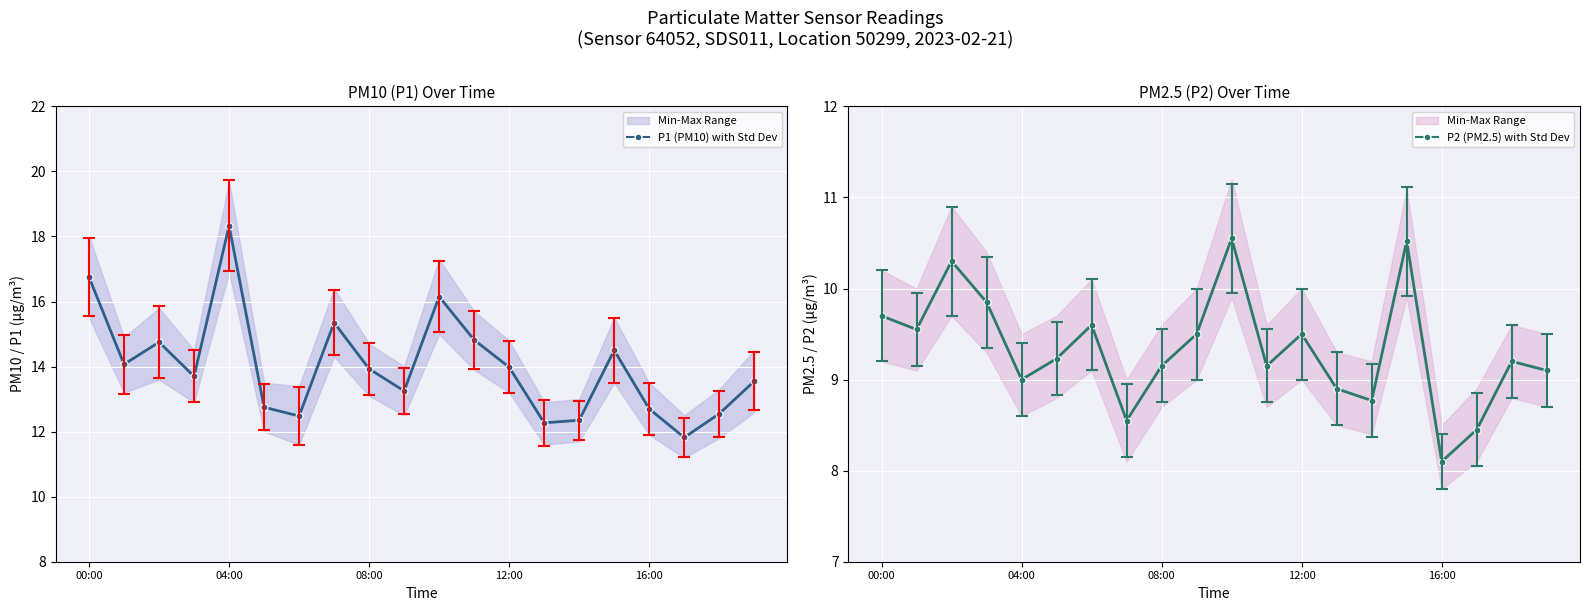

What is the value of the P2 (PM2.5) with Std Dev point at the 4th from the left?

9.8